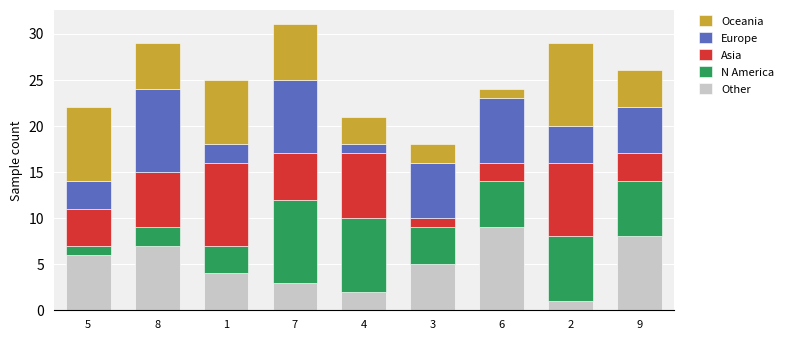

What is the total value across all series at 4?

21